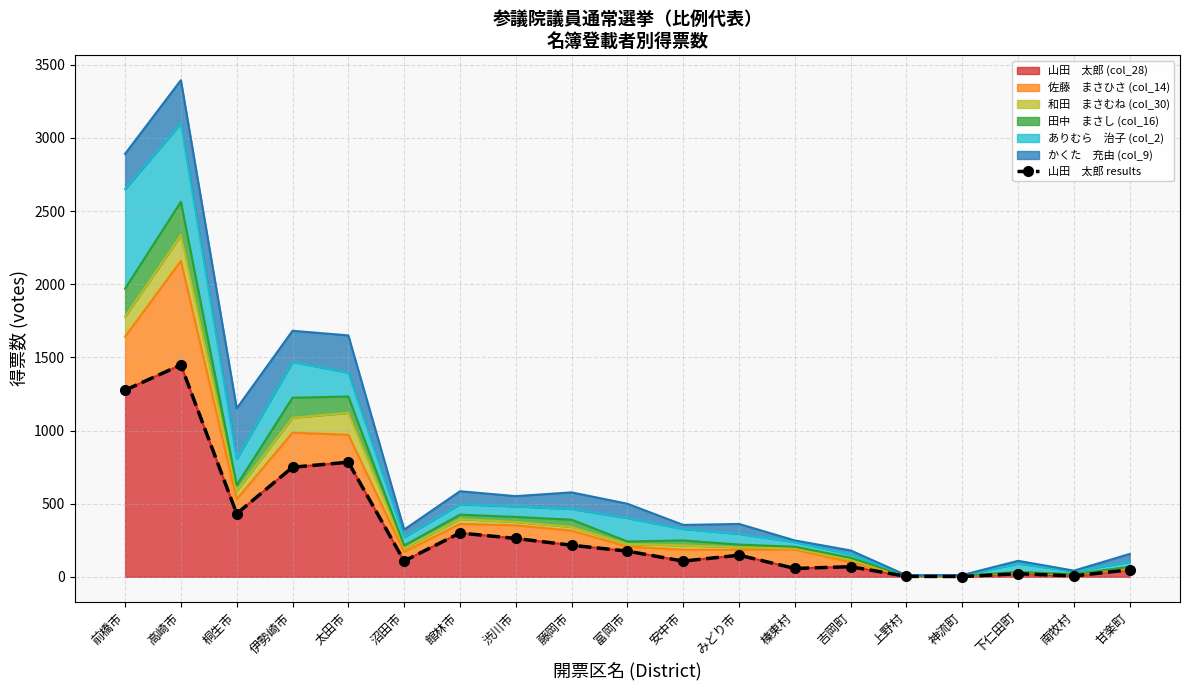

How many points are higher than both their immediate neighbors (excluding endpoints)?

6